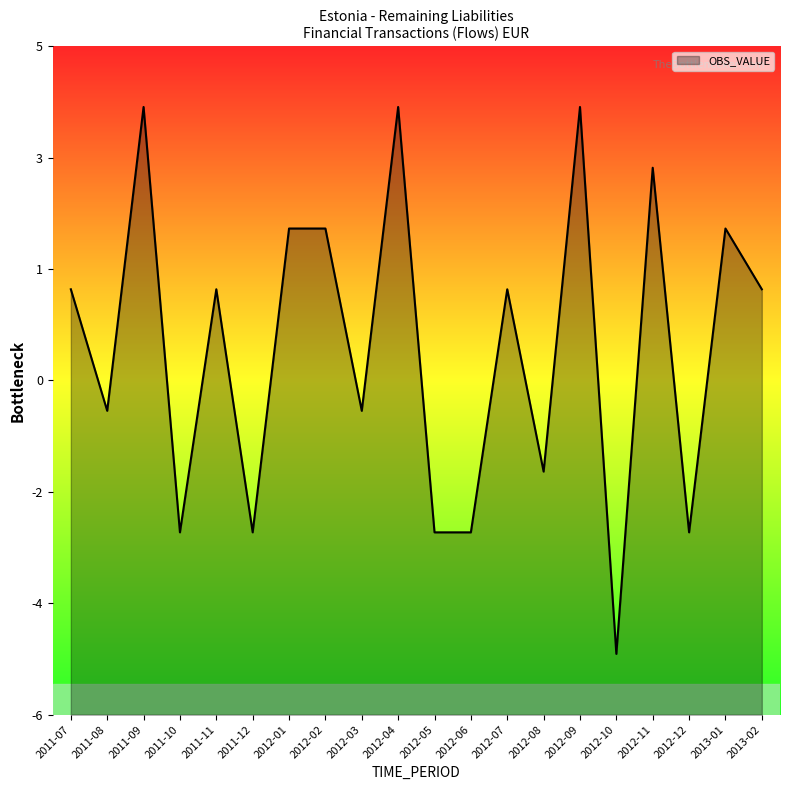

Rank the categories by value from highest to lowest.

2011-09, 2012-04, 2012-09, 2012-11, 2012-01, 2012-02, 2013-01, 2011-07, 2011-11, 2012-07, 2013-02, 2011-08, 2012-03, 2012-08, 2011-10, 2011-12, 2012-05, 2012-06, 2012-12, 2012-10